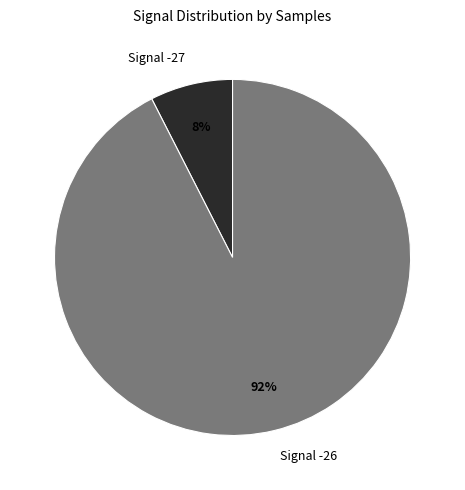

Is there any slice that represents more than half of the pie?

Yes